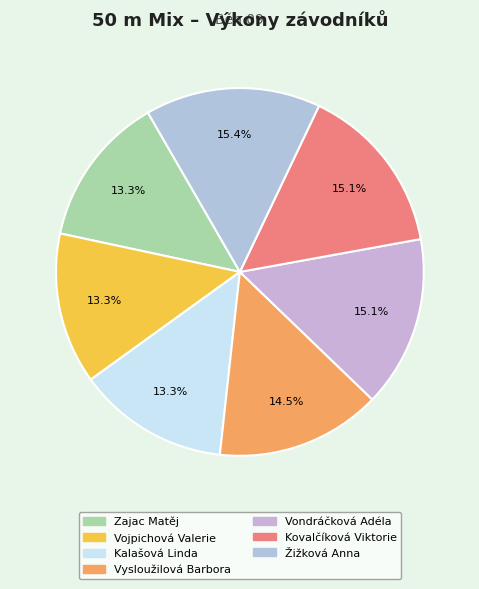

To the nearest percent, what is the difference between the largest and smallest slice percentages?

2%